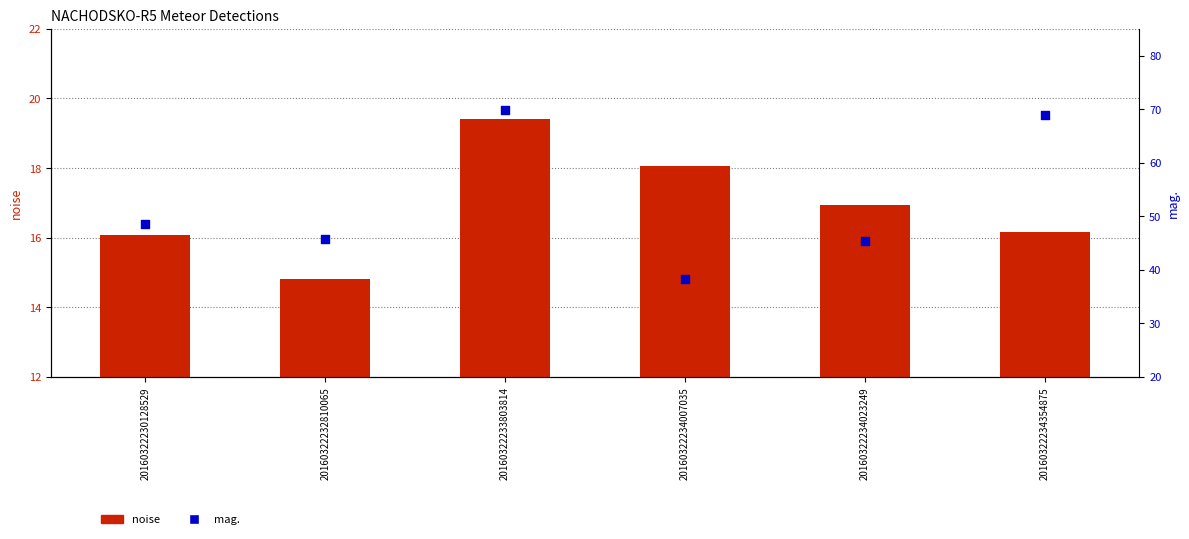

At which category is the sum across all series the highest?

20160322233803814